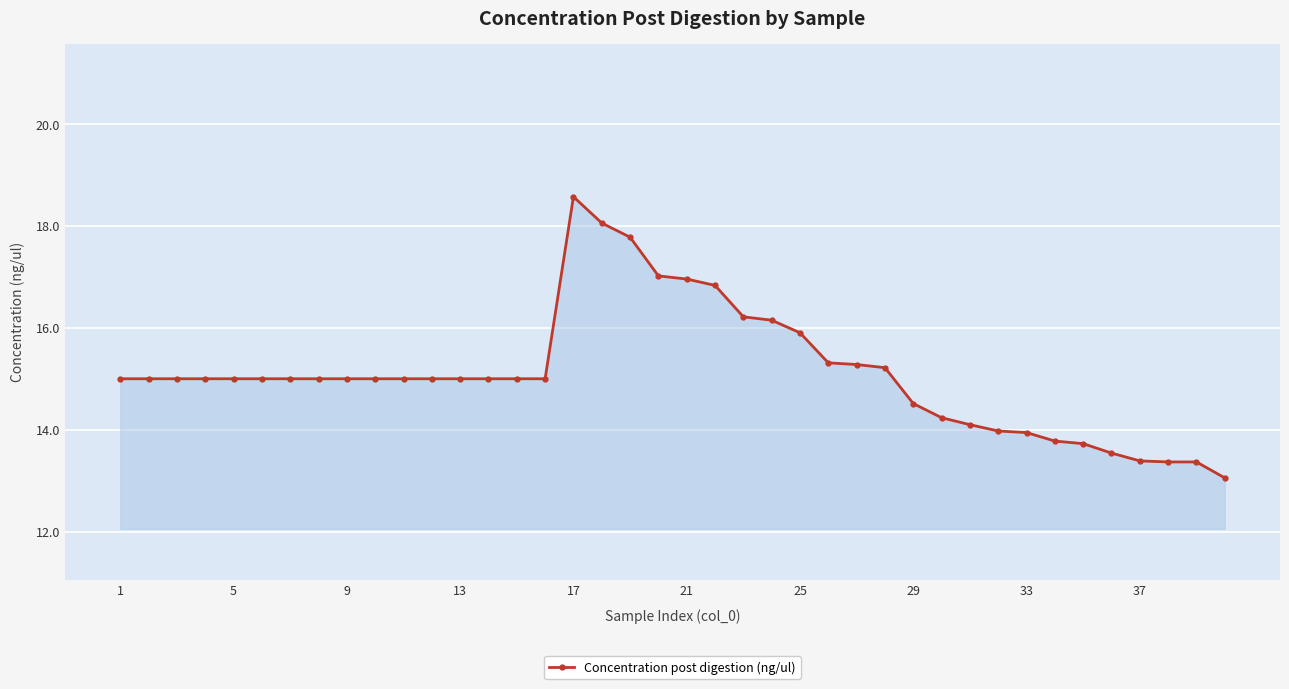

What is the maximum value shown in the chart?

18.6